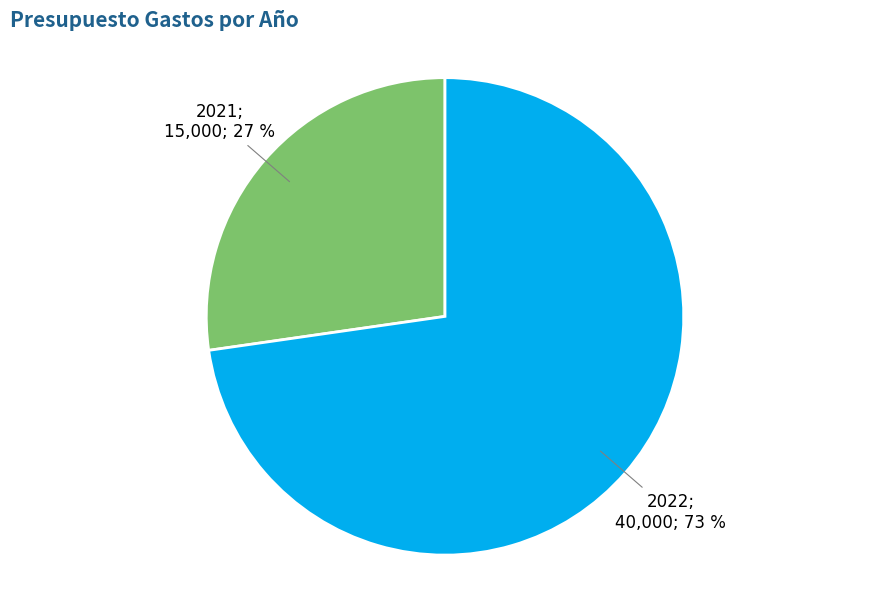

Is there any slice that represents more than half of the pie?

Yes